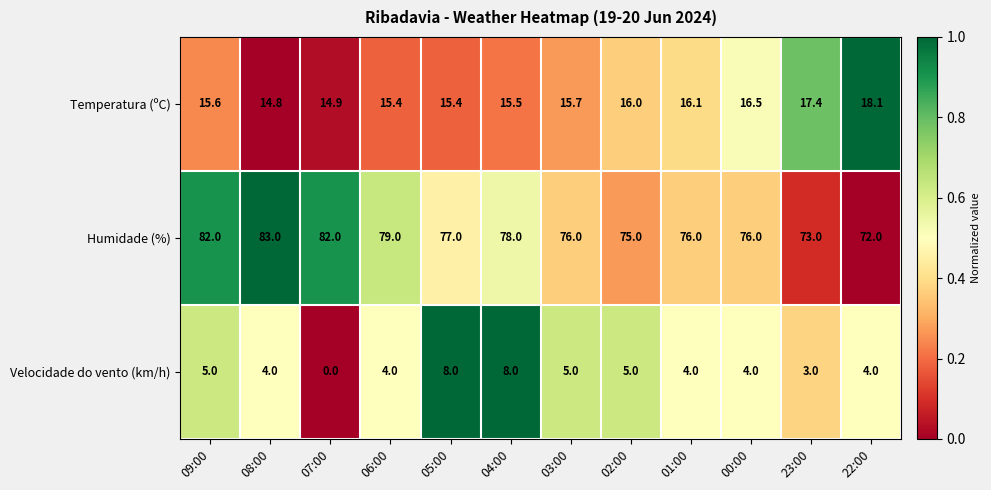

The value of Humidade (%) at 05:00 is 77.0. True or false?

True